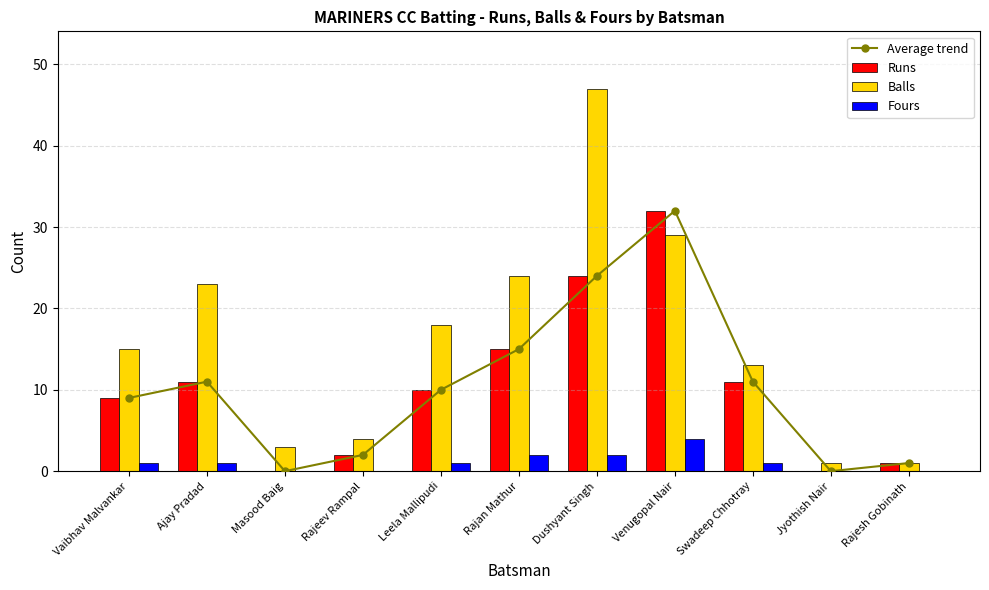

What is the label of the 9th bar from the left?

Swadeep Chhotray